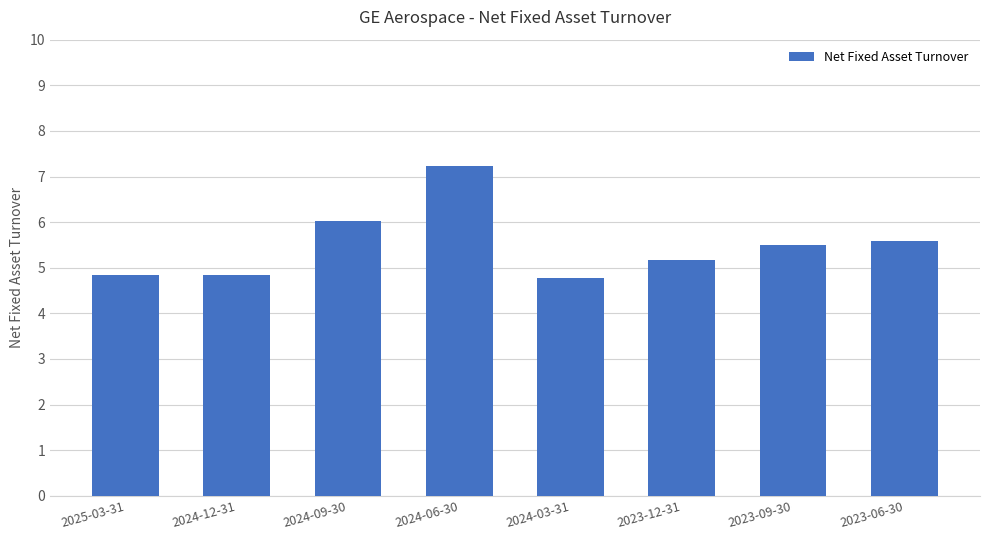

What is the sum of all values?

44.0